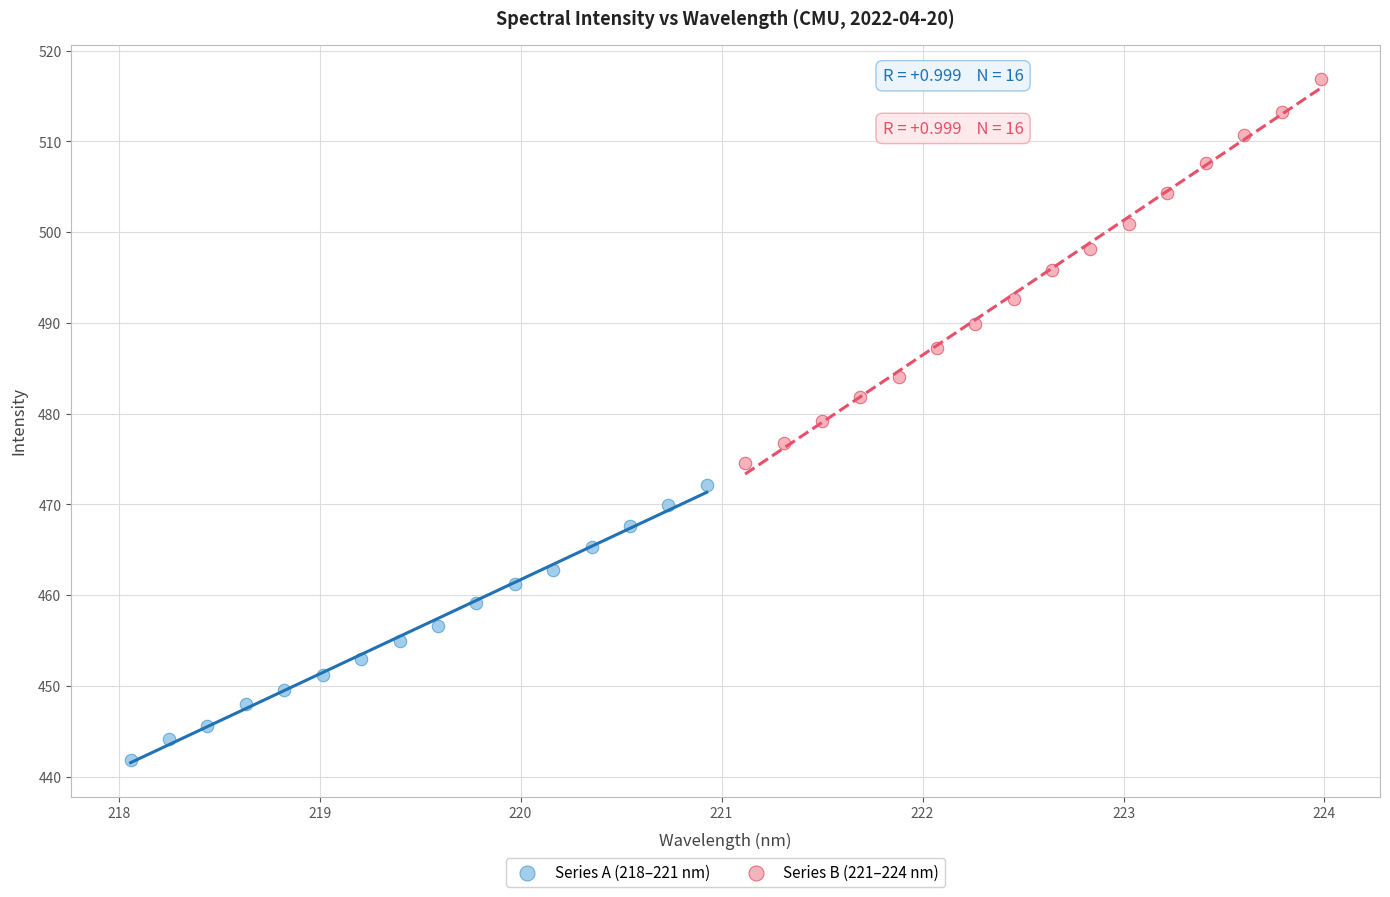

What are all the series names shown in the legend?

Series A (218–221 nm), Series B (221–224 nm)